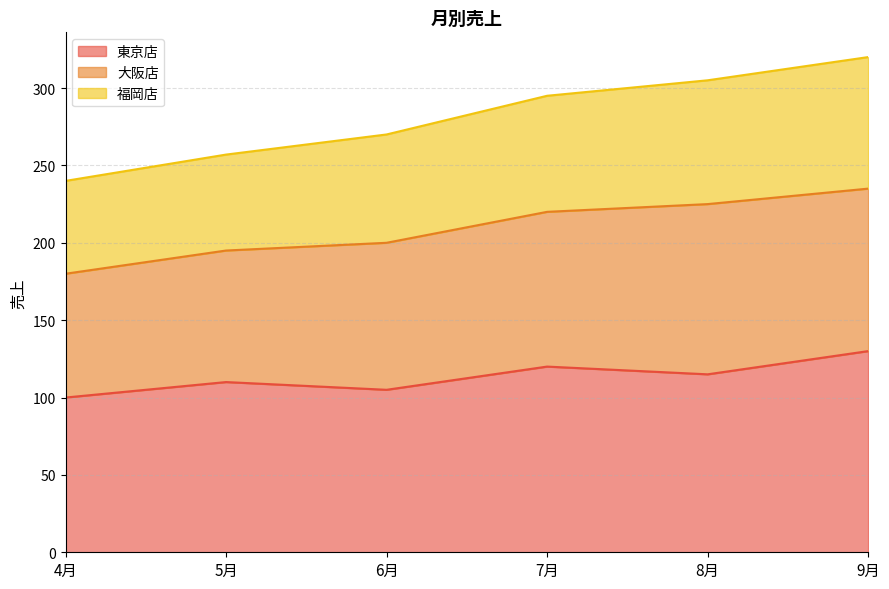

What is the sum of all 東京店 values?

680